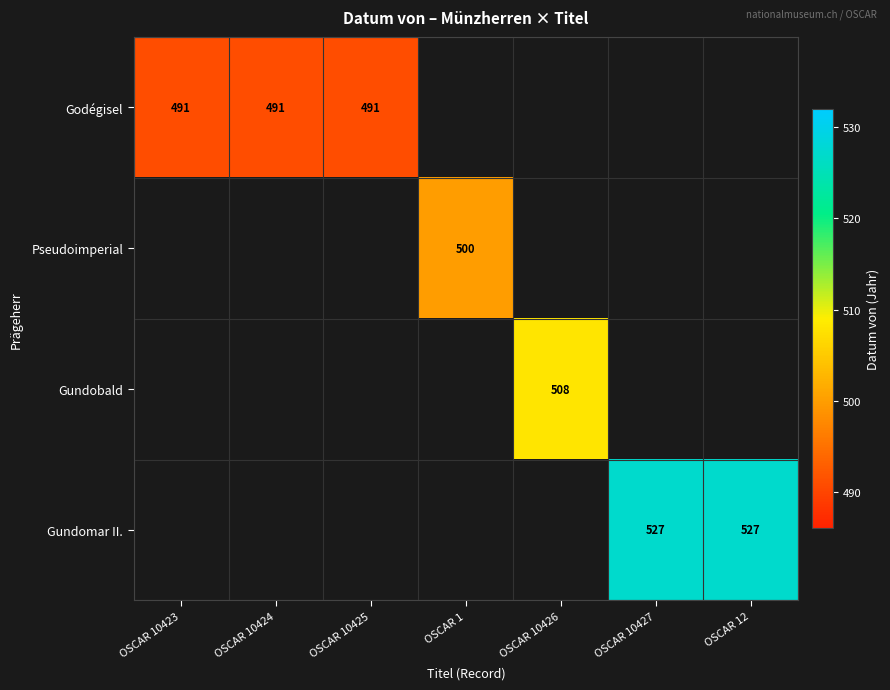

How many distinct data groups are displayed?

4